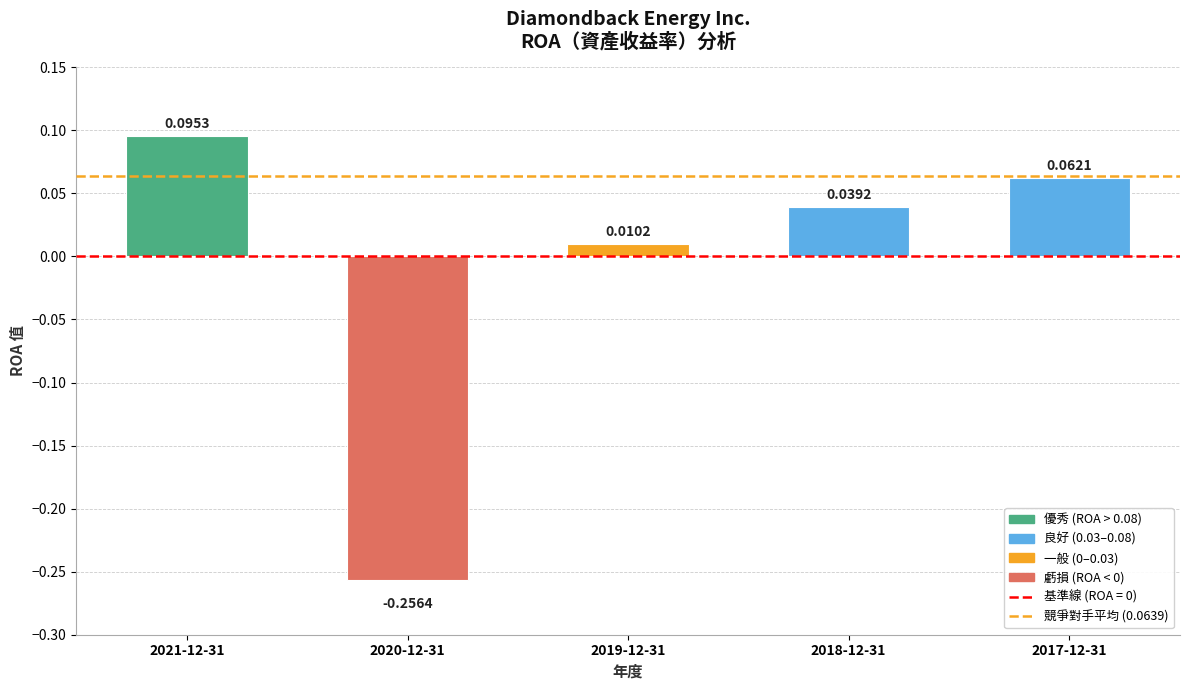

How many categories are shown in the chart?

5